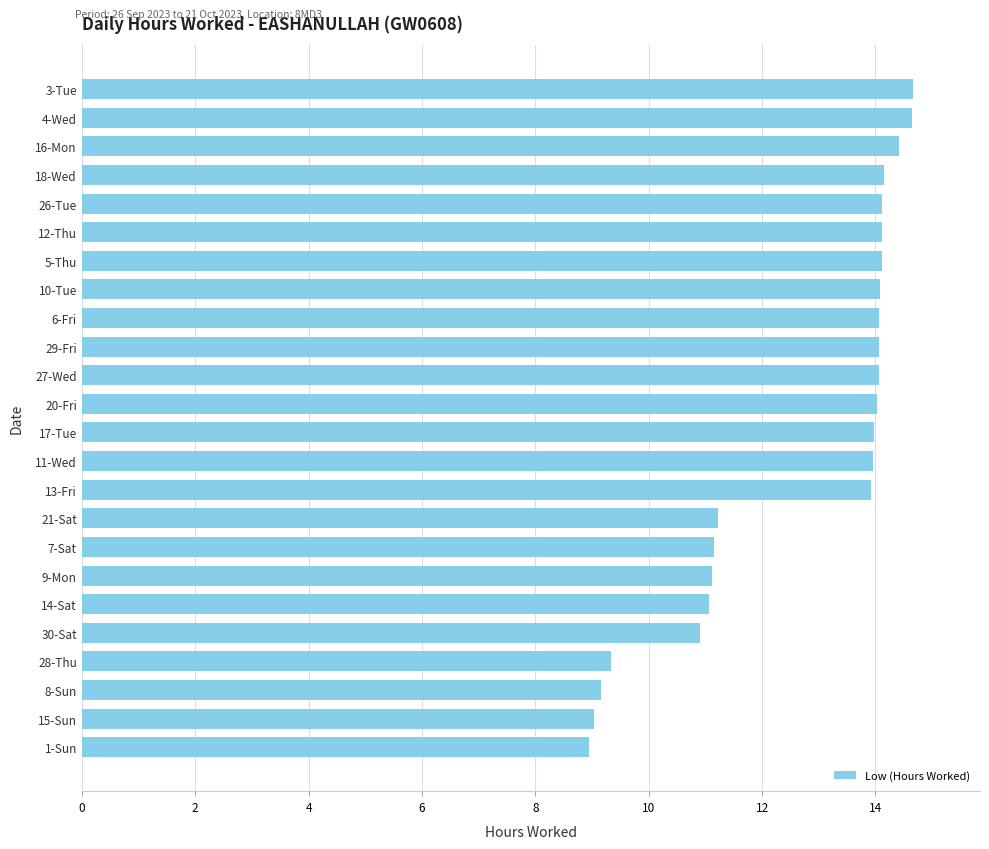

The chart shows a value of 14.1 at 5-Thu. True or false?

True